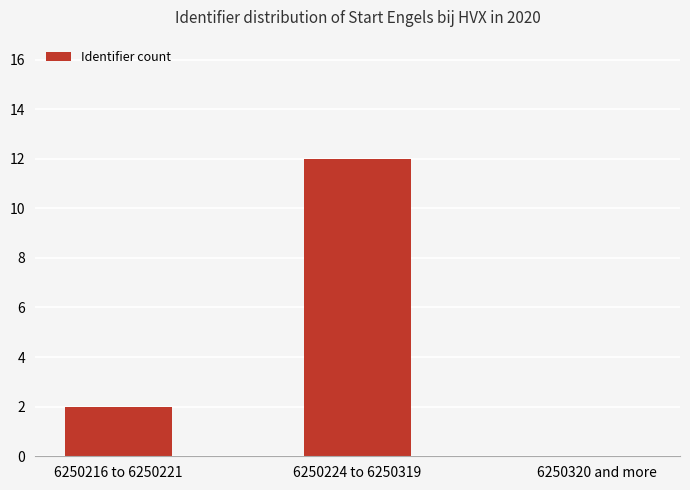

What is the average value?

5